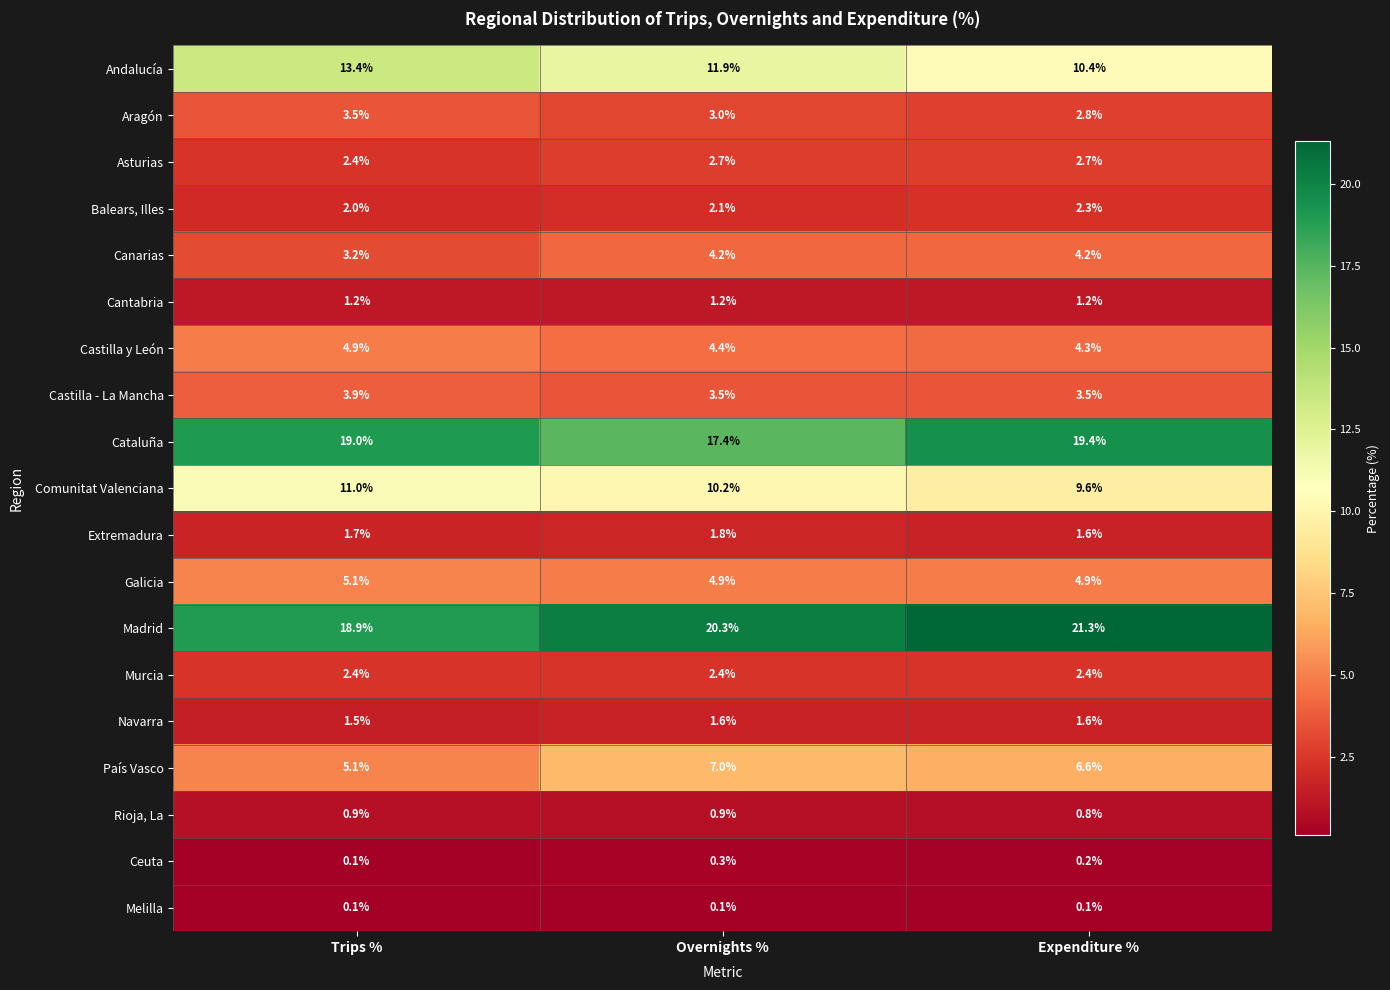

The Canarias series shows 6.3 at Expenditure %. True or false?

False